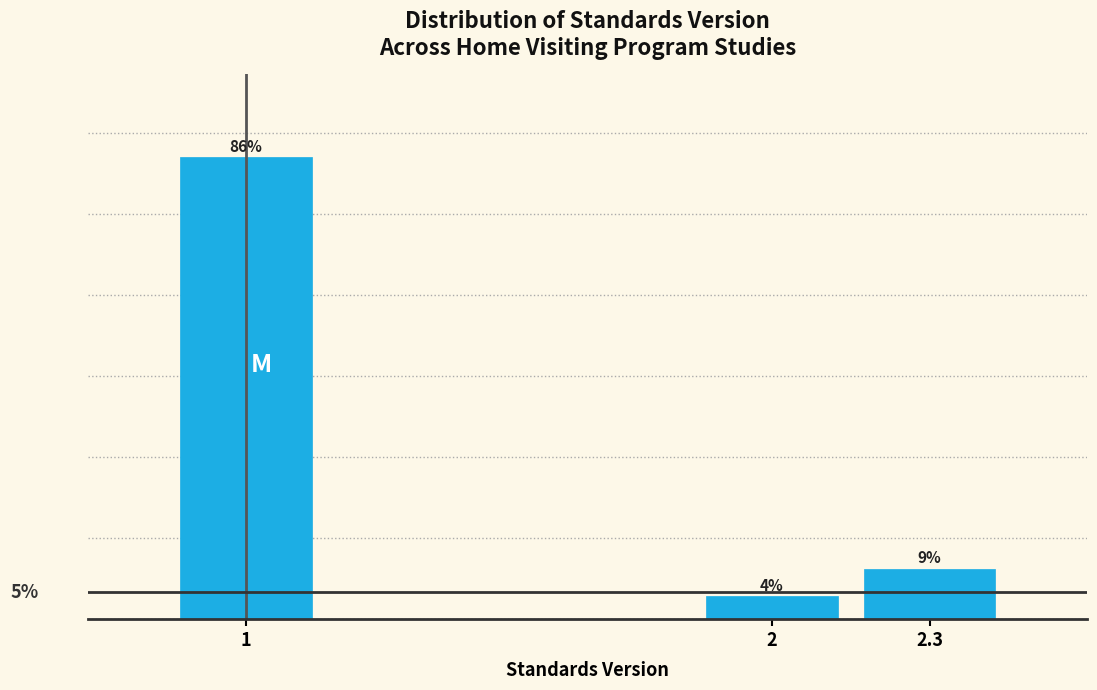

Are the bars horizontal?

No